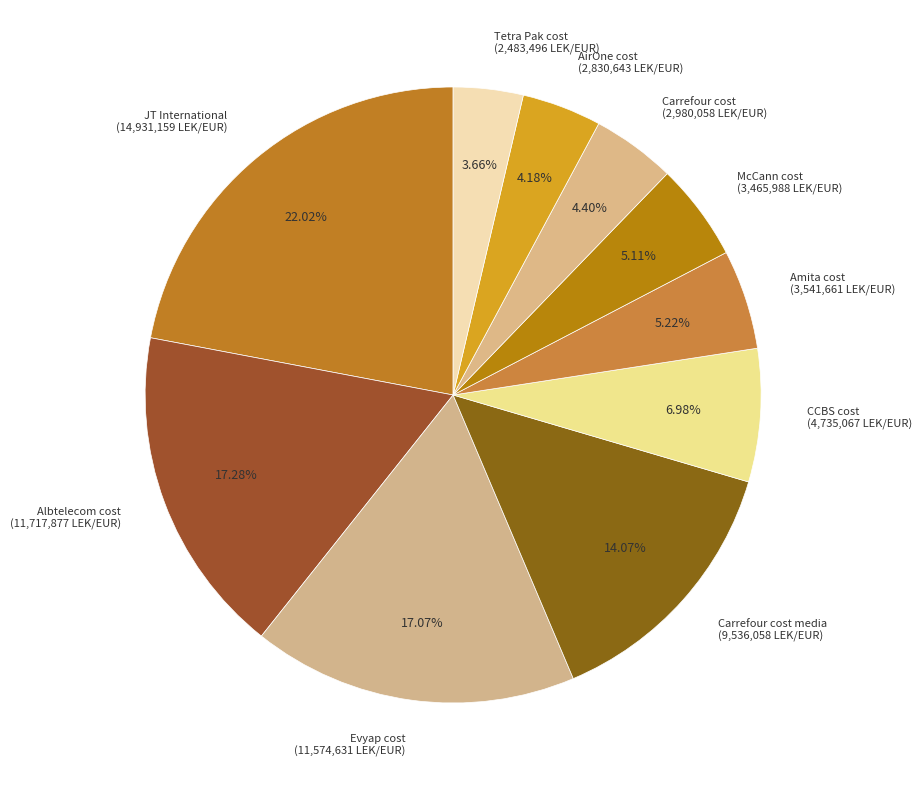

Between CCBS cost (4,735,067 LEK/EUR) and Tetra Pak cost (2,483,496 LEK/EUR), which is larger?

CCBS cost (4,735,067 LEK/EUR)